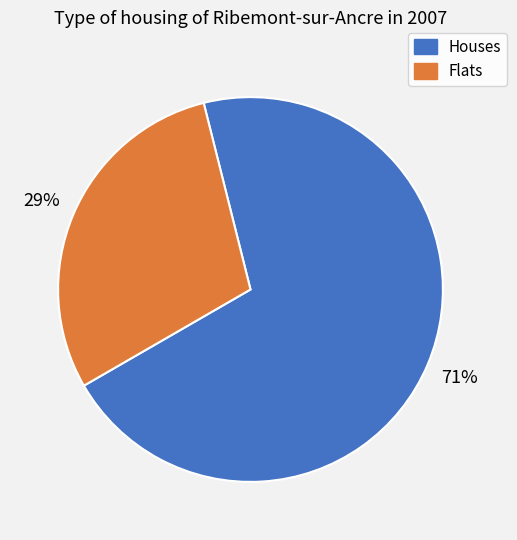

To the nearest percent, what is the average slice percentage?

50%